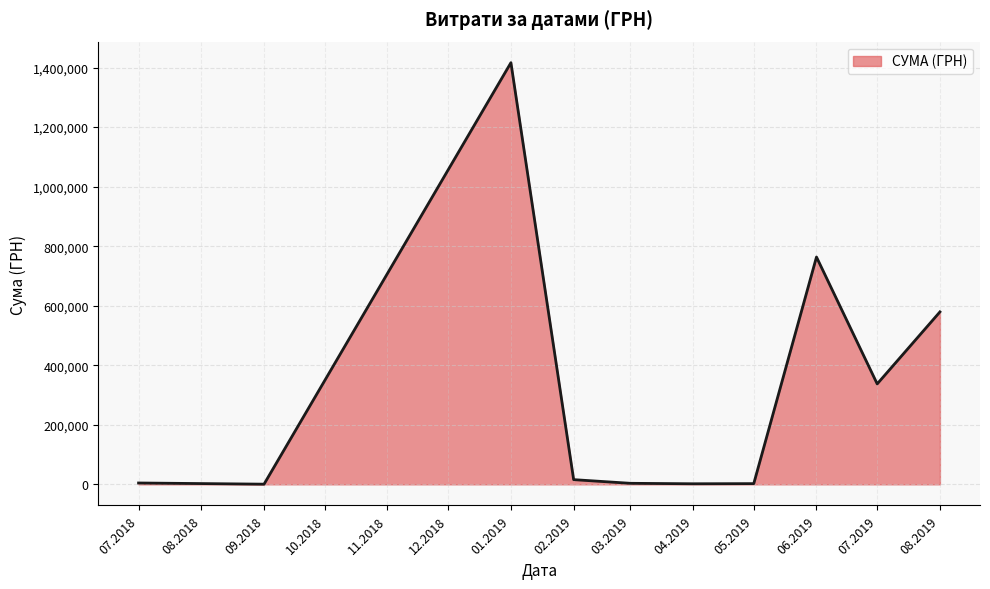

What is the difference between the maximum and minimum values?

1415779.6